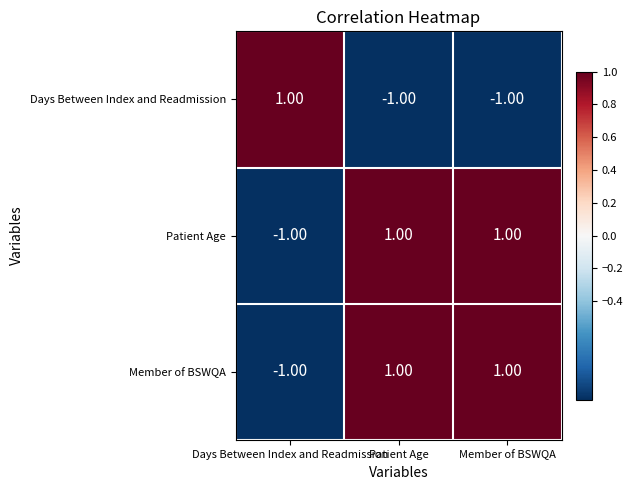

At how many categories does at least one series exceed 0?

3